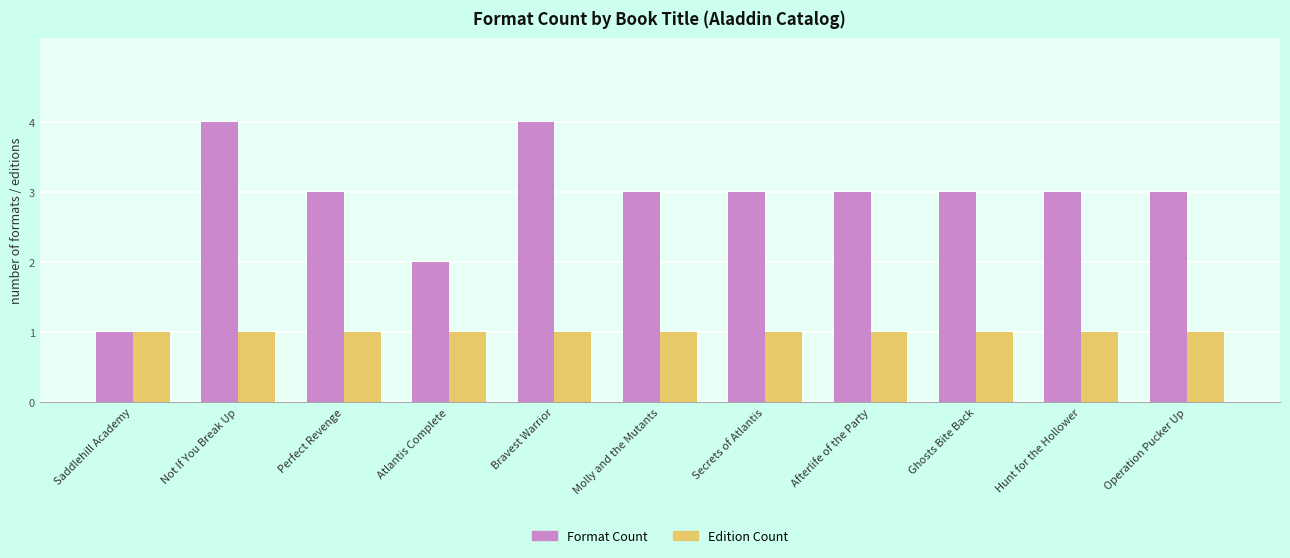

What is the sum of the Format Count values at Afterlife of the Party and Atlantis Complete?

5